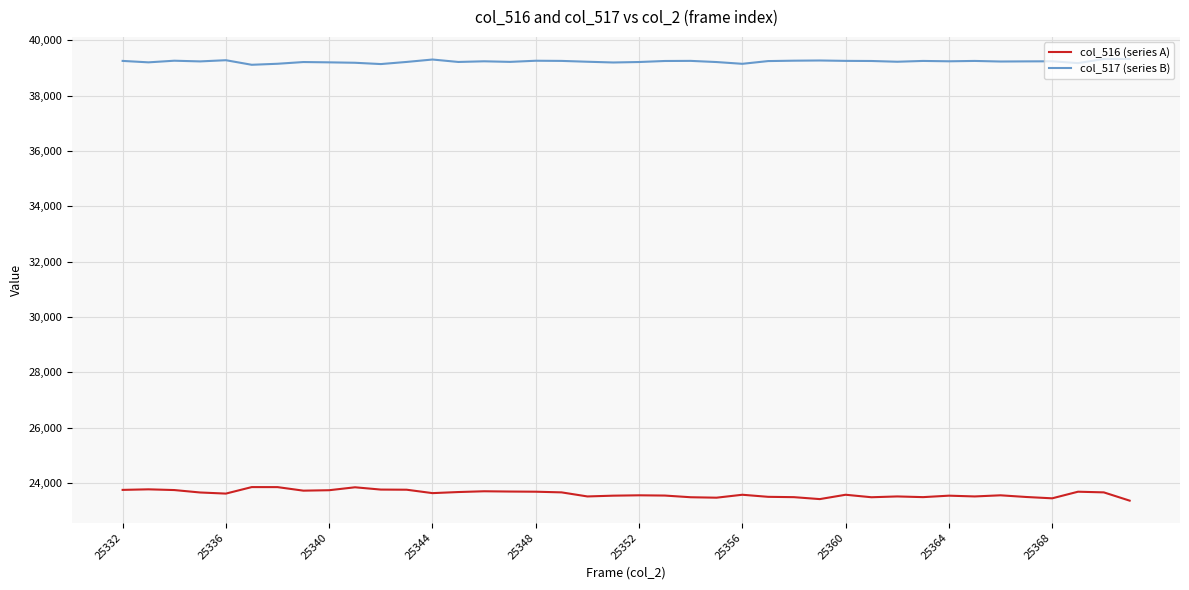

List the series in order of their overall mean, highest first.

col_517 (series B), col_516 (series A)